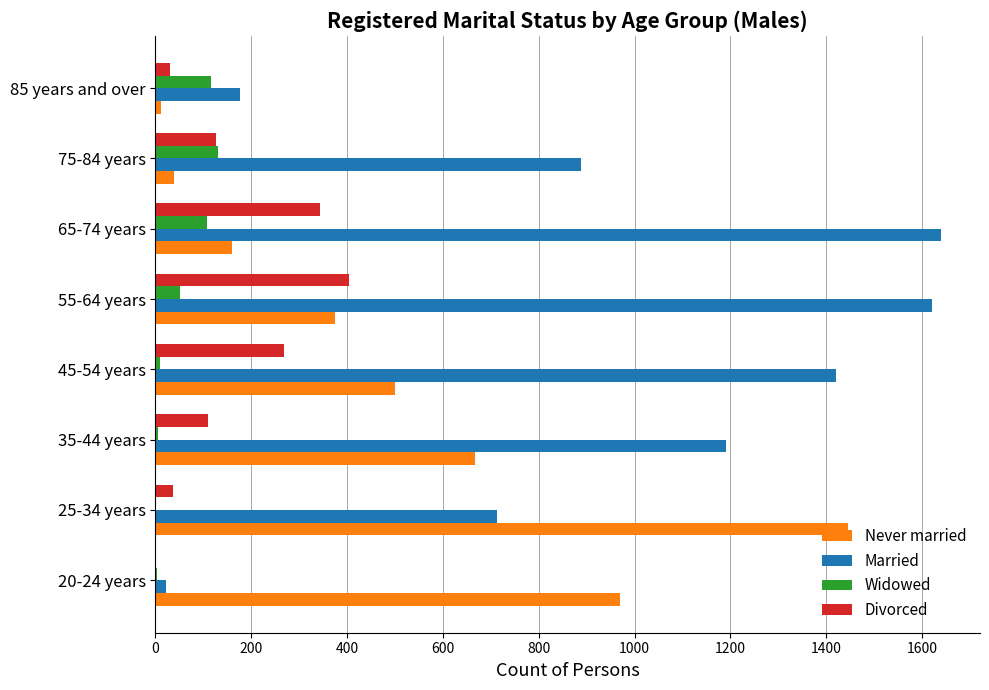

Which series has the largest total across all categories?

Married